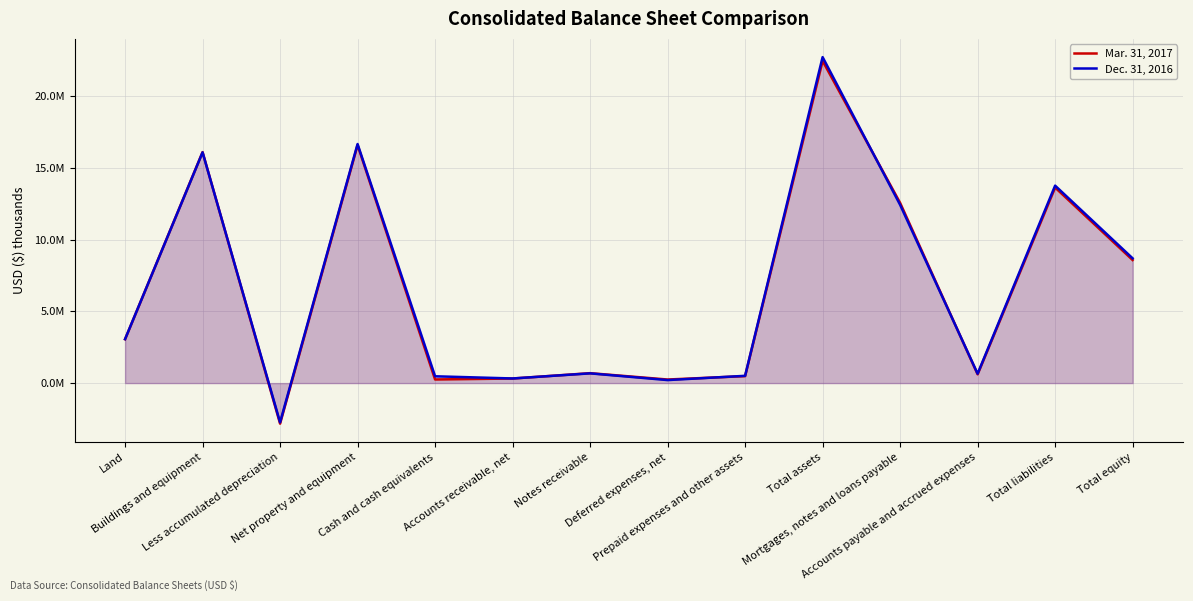

Reading left to right, list all the values displayed in this chart.

Mar. 31, 2017: 3057183	16108953	-2827336	16598825	252718	318259	691791	248624	485997	22467454	12567659	611119	13636437	8583491
Dec. 31, 2016: 3066019	16091582	-2737286	16671931	474757	322196	678496	209852	506521	22732746	12430418	655362	13769290	8700729